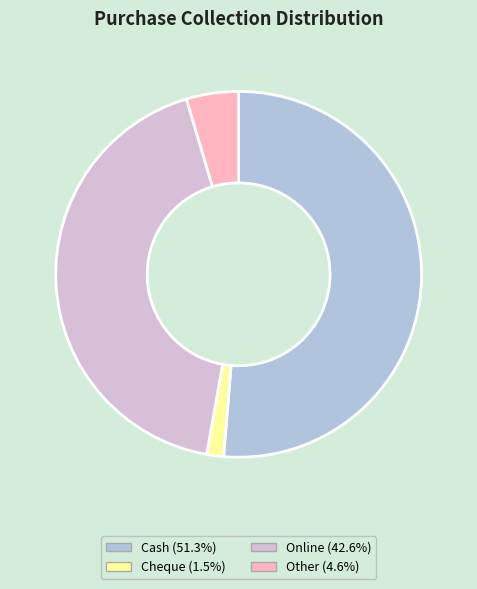

What is the ratio of the value at Other to the value at Cash?

0.1